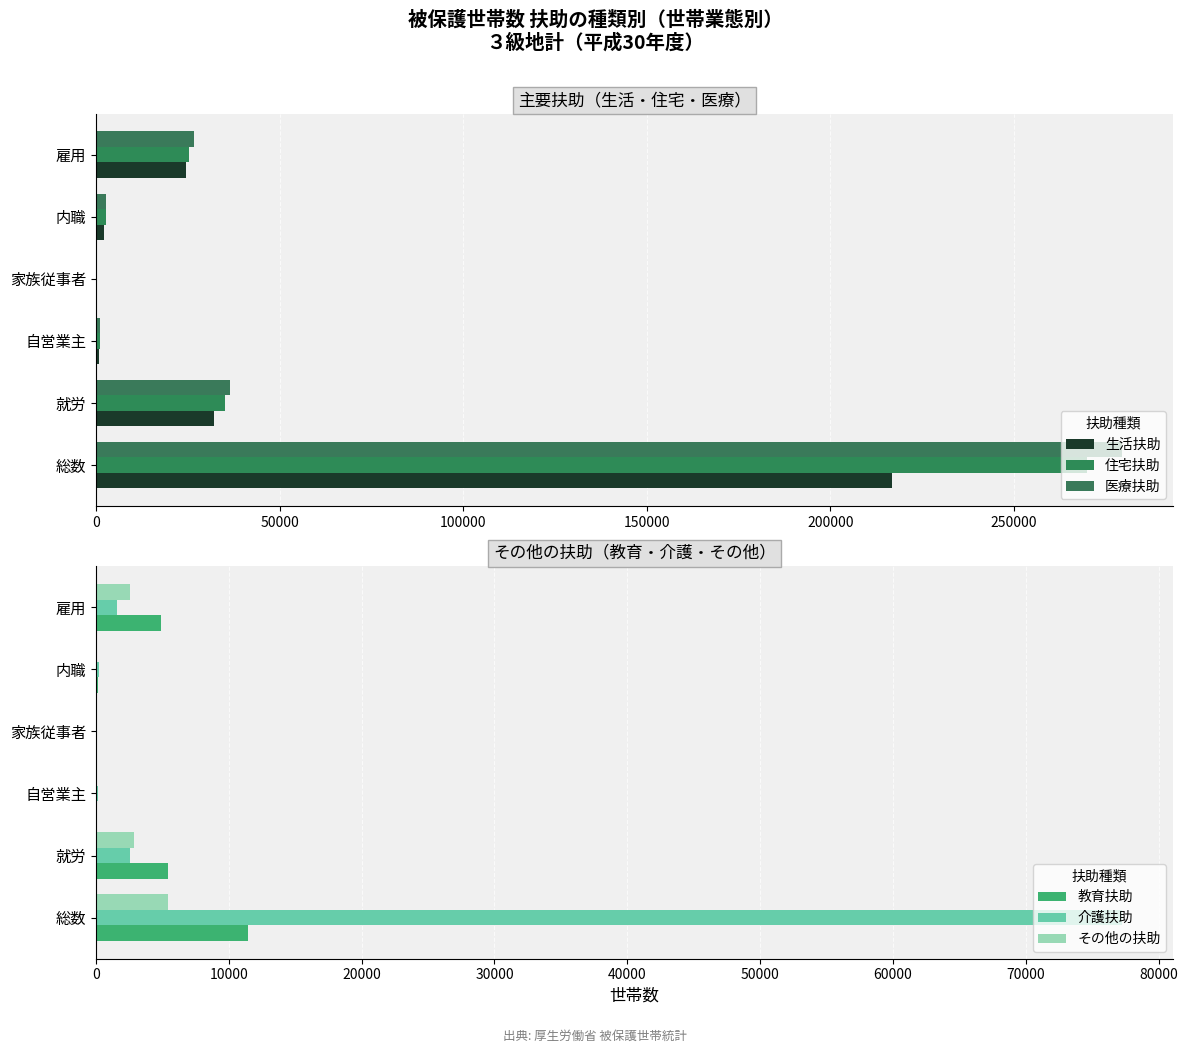

How many data points in その他の扶助 are above 2556?

2